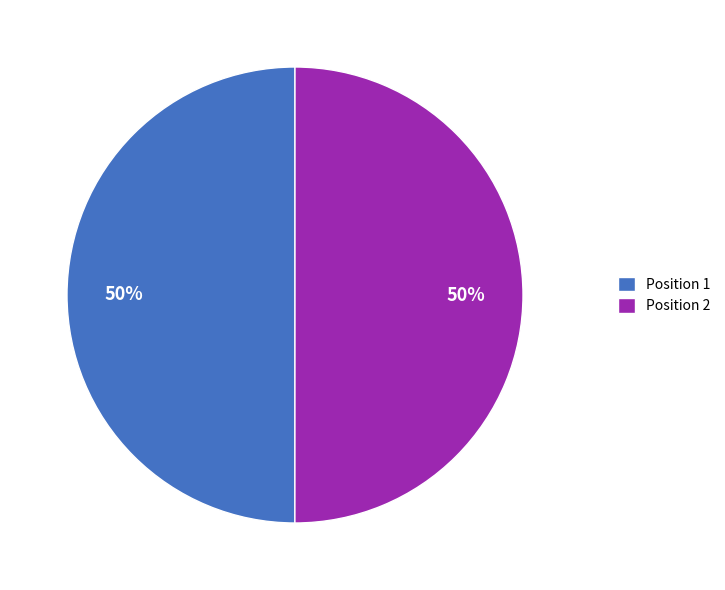

To the nearest percent, what is the combined percentage of Position 2 and Position 1?

100%